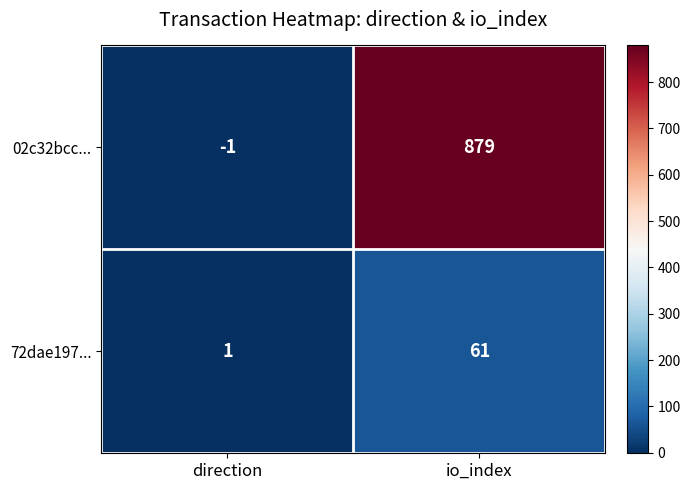

Which label corresponds to the smallest value in the chart?

direction